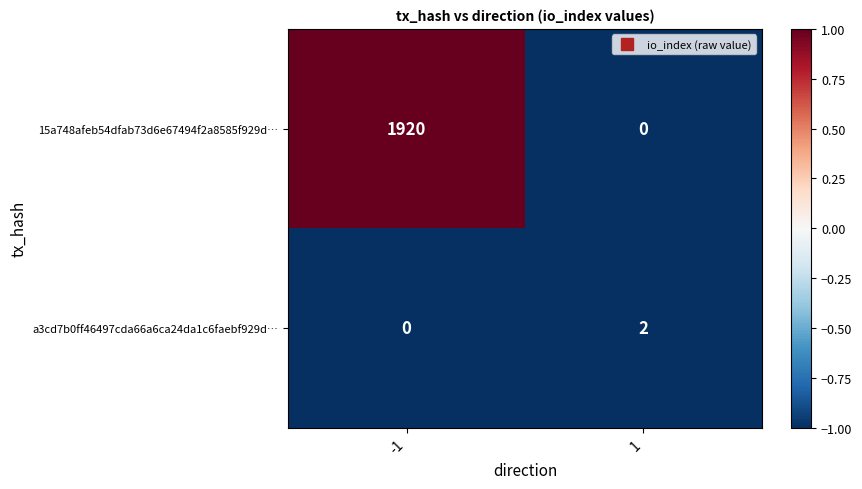

What is the maximum value shown in the chart?

1920